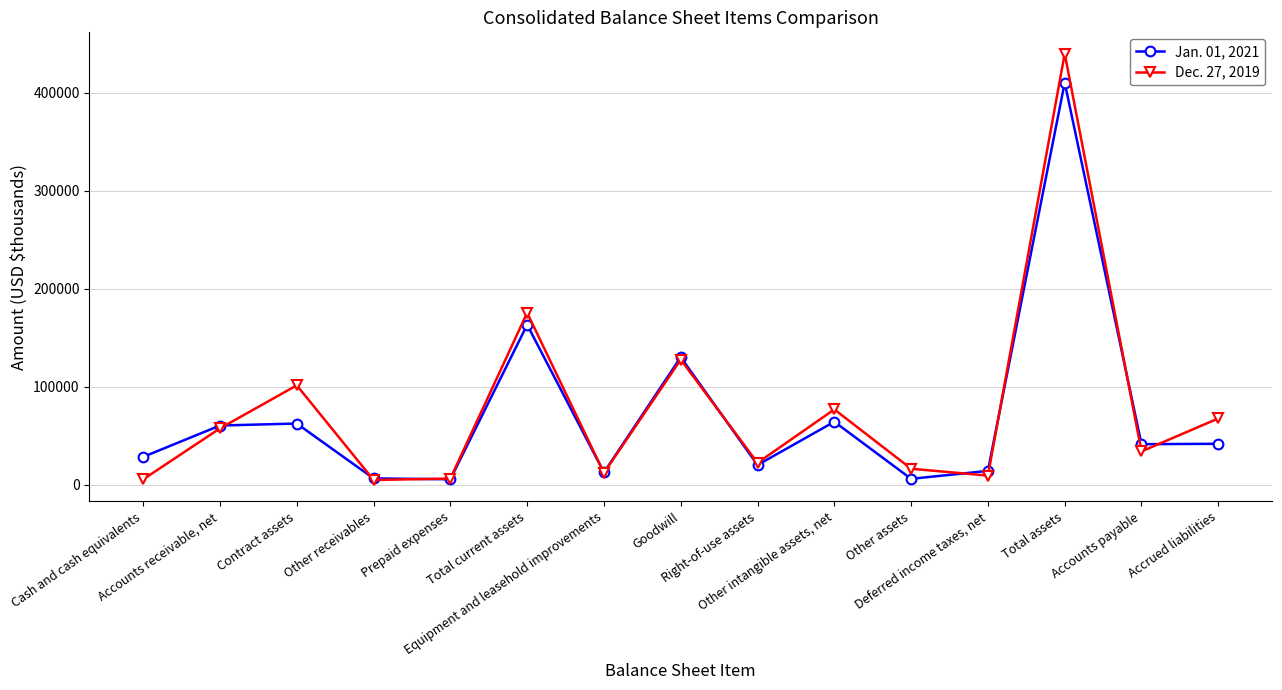

List the series in order of their peak value, highest first.

Dec. 27, 2019, Jan. 01, 2021